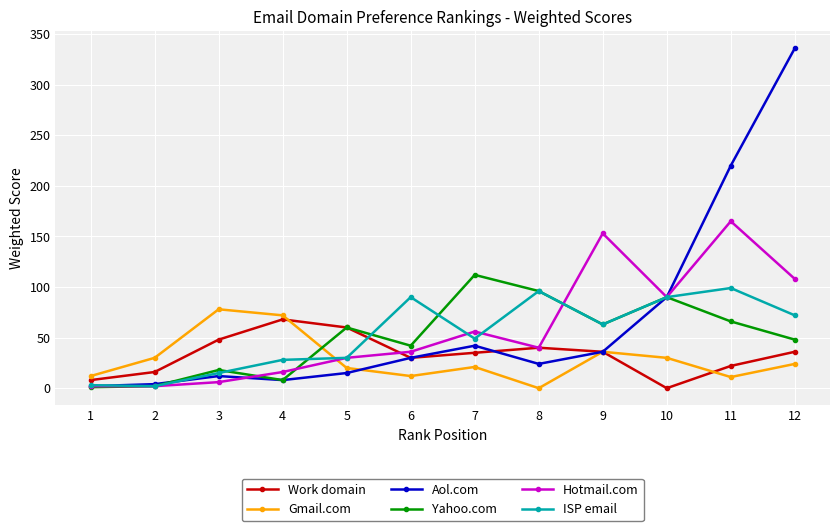

At which category does Work domain reach its first local peak?

4